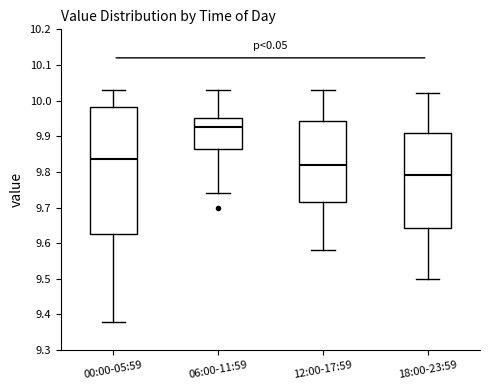

Which box has the highest median line?

06:00-11:59